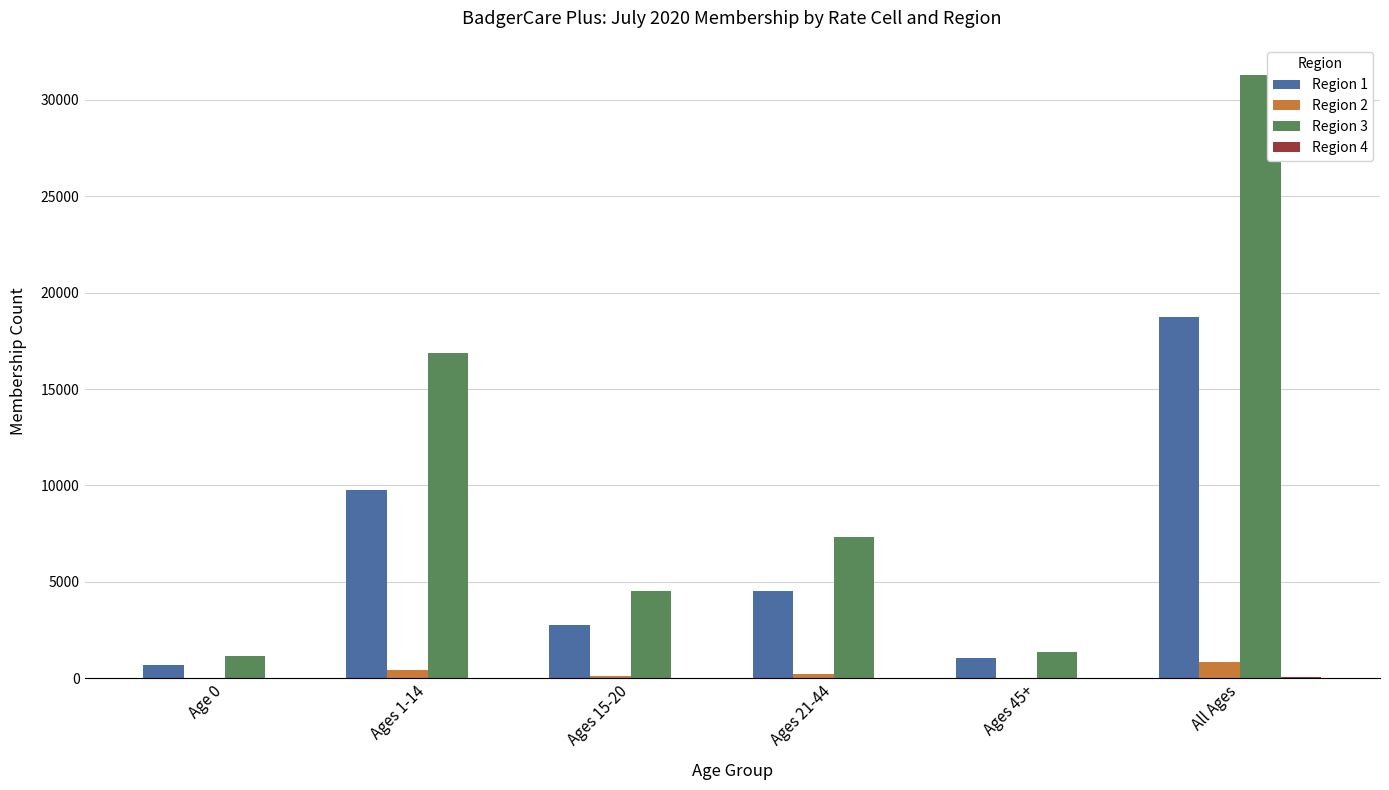

Which category has the highest value in the Region 1 series?

All Ages